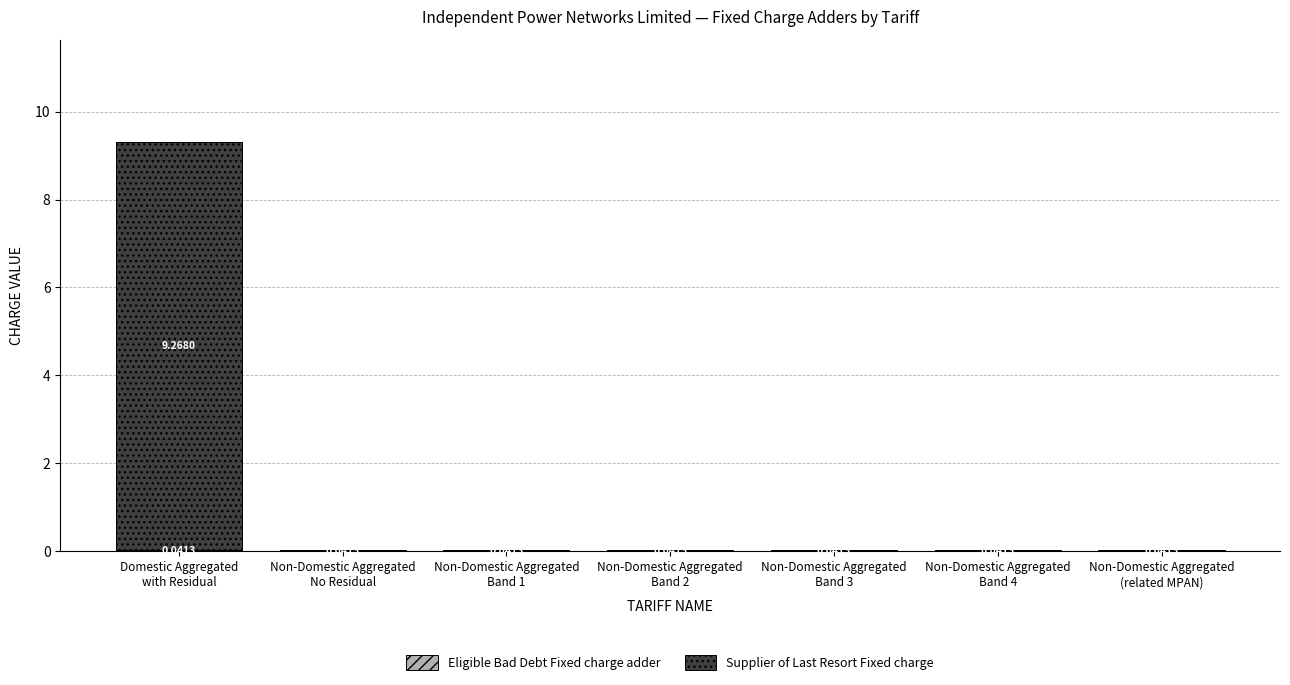

Are the bars horizontal?

No